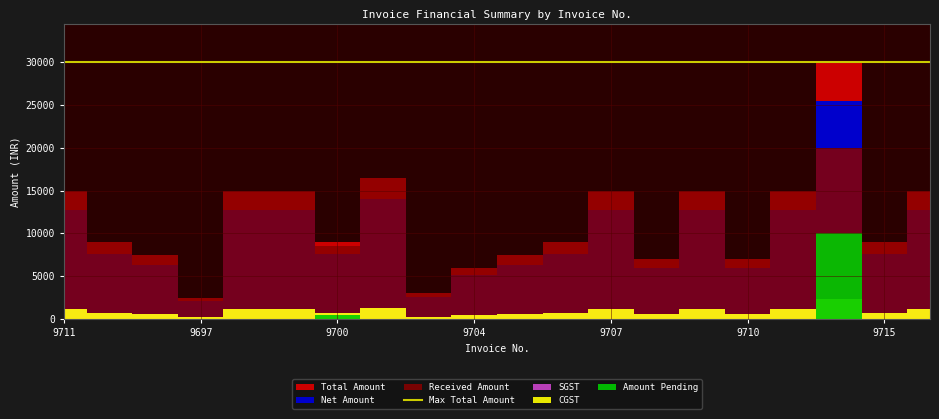

What is the sum of the Total Amount values at 9698 and 9708?

22000.0